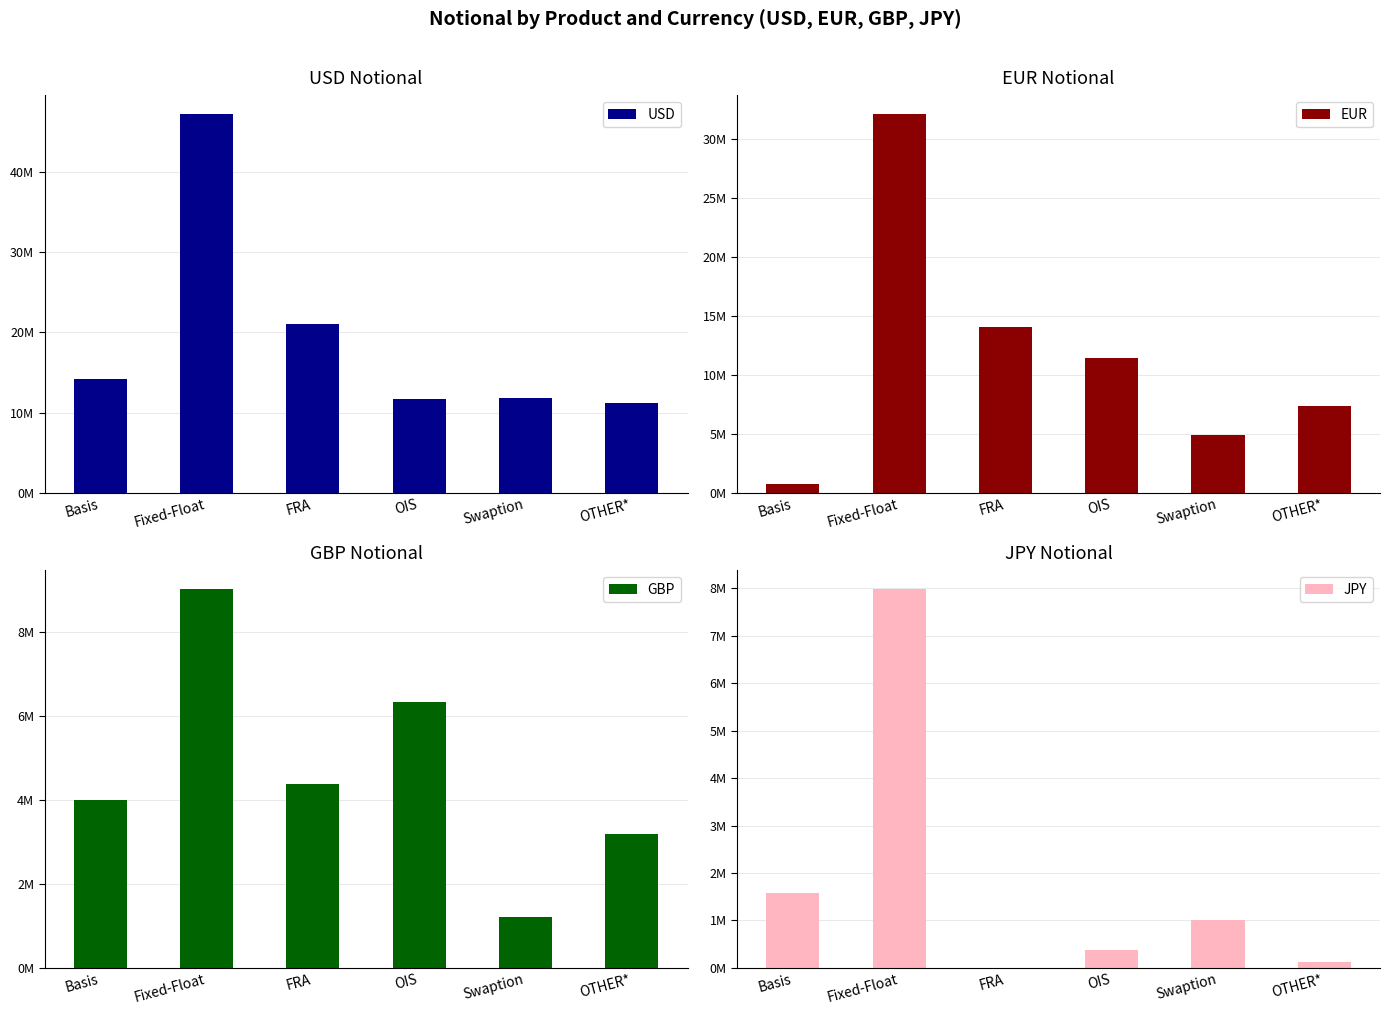

Which category has the highest value in the USD series?

Fixed-Float